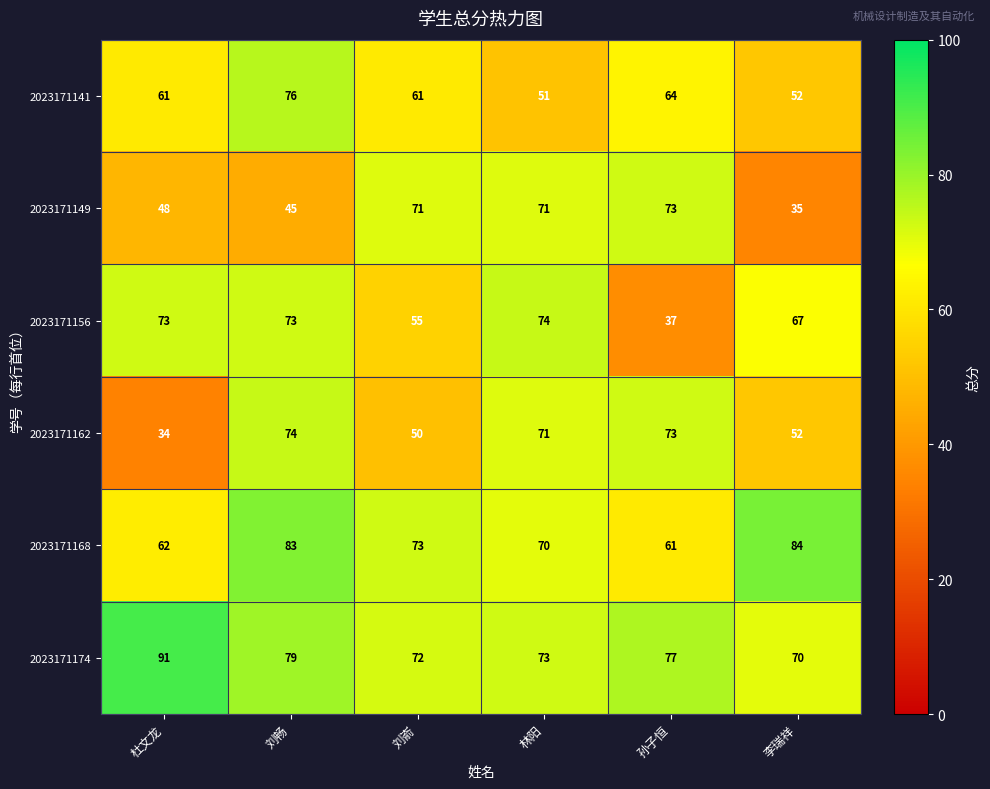

Is the value of 2023171156 at 刘嵛 greater than the value of 2023171174 at 孙子恒?

No